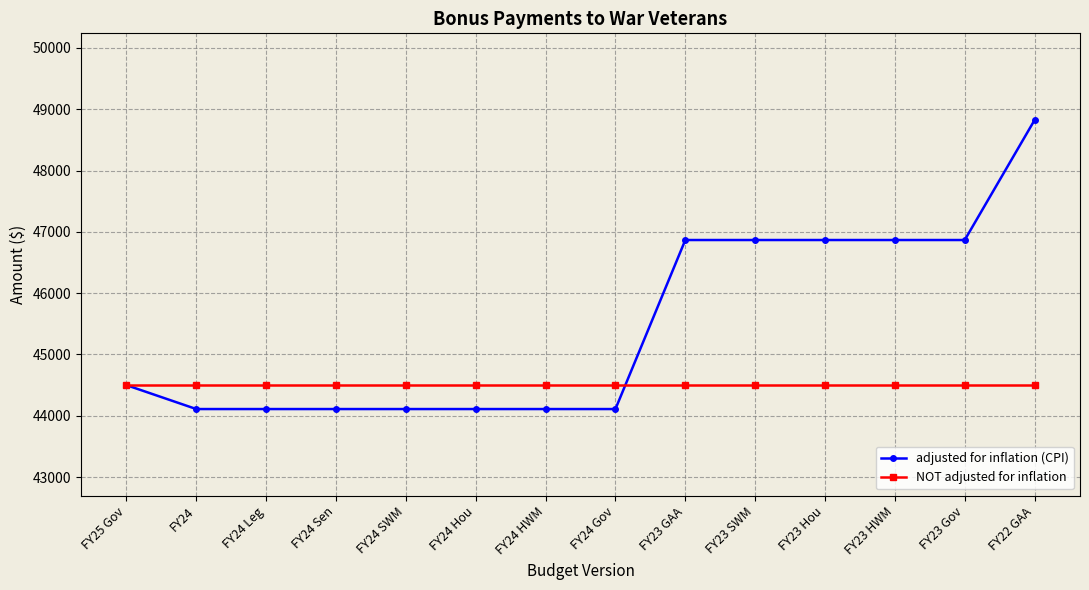

At how many categories does at least one series exceed 45097?

6